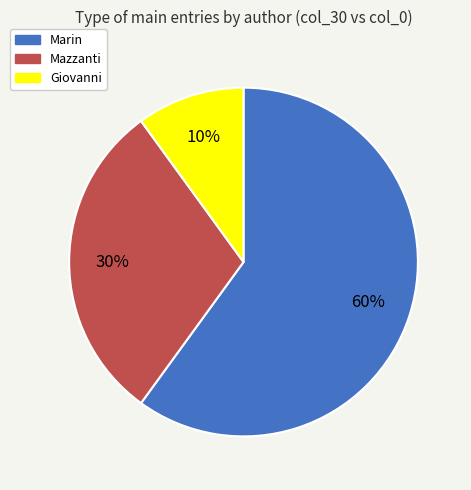

Which category has the smallest portion of the pie?

Giovanni